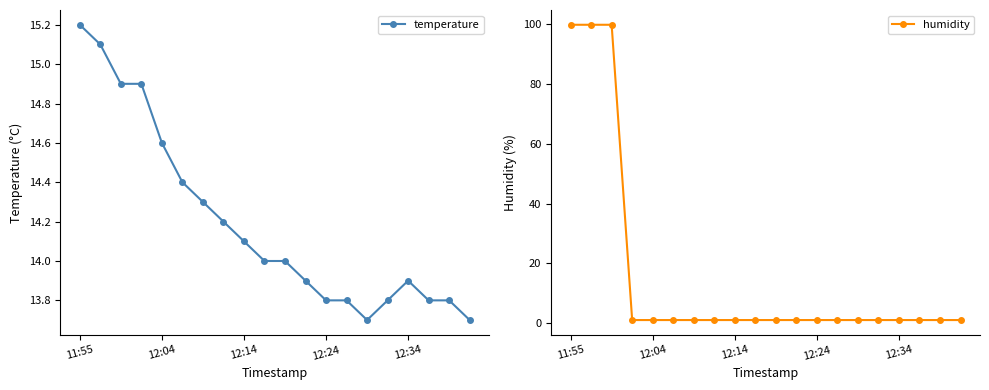

What is the value of the temperature point at the 6th from the left?

14.4